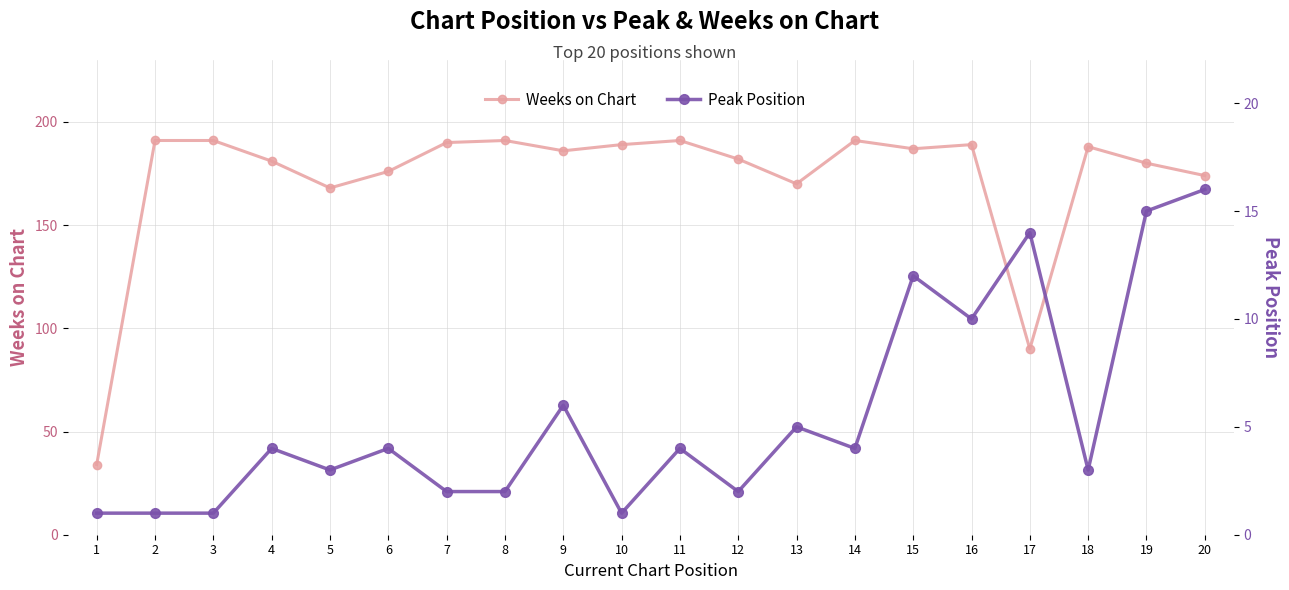

List the series in order of their overall mean, highest first.

Weeks on Chart, Peak Position